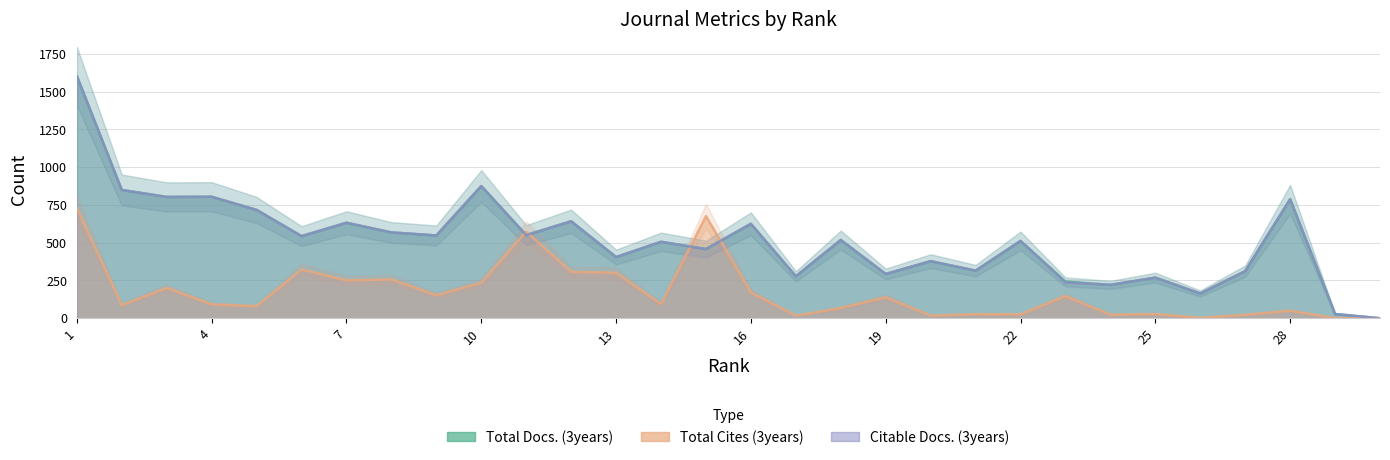

What is the value of the Citable Docs. (3years) point at the 18th from the left?

518